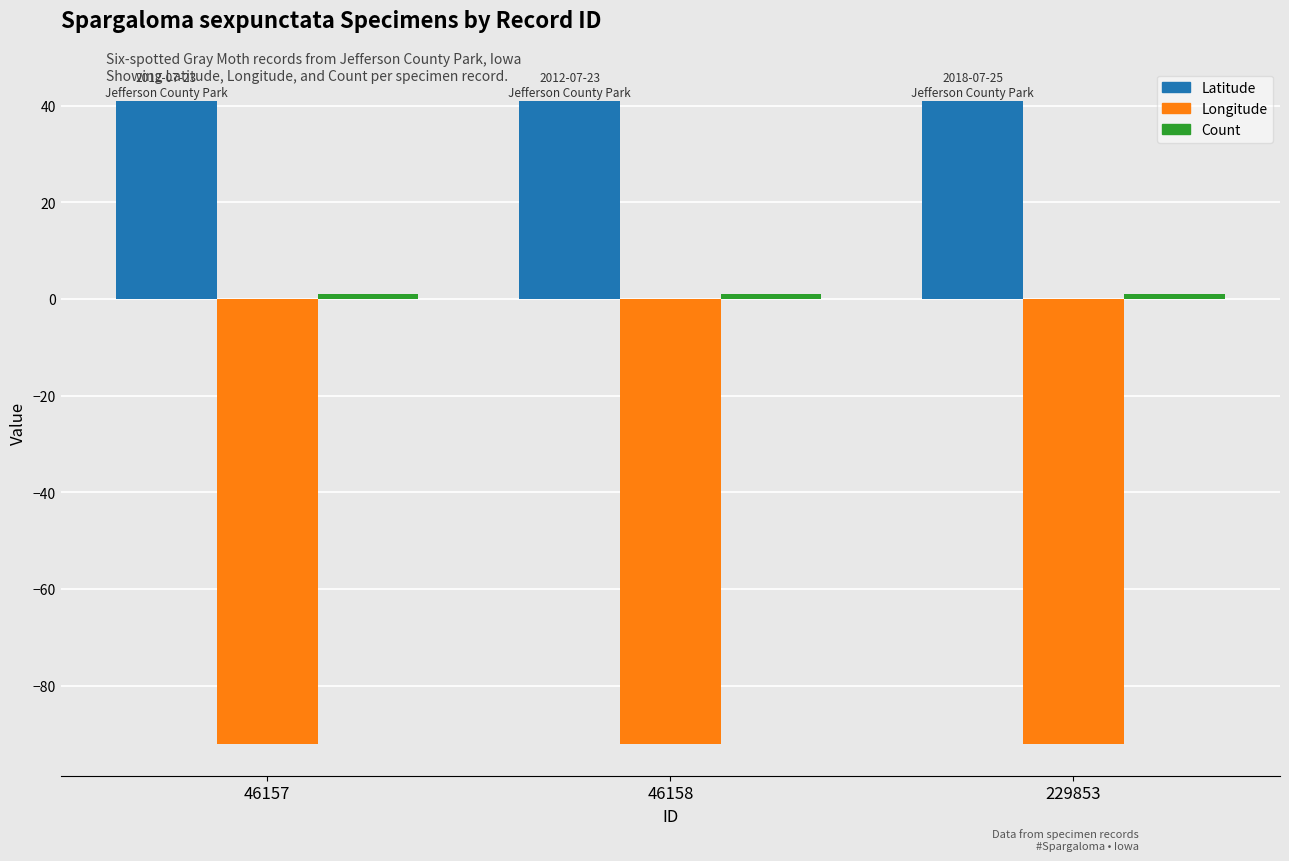

What is the total value across all series at 46157?

-50.0